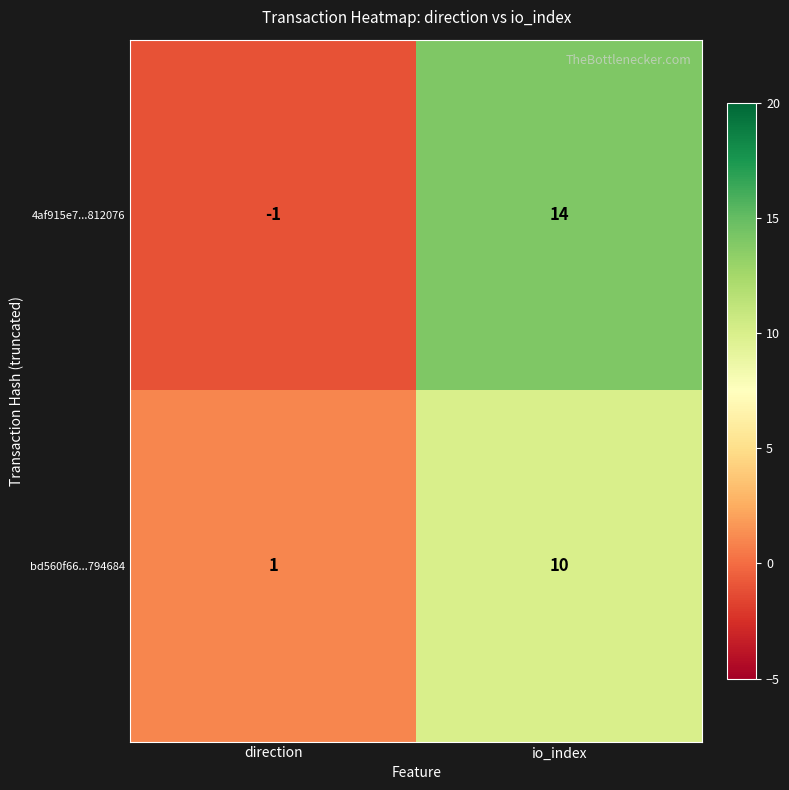

The value of bd560f66...794684 at direction is 2. True or false?

False